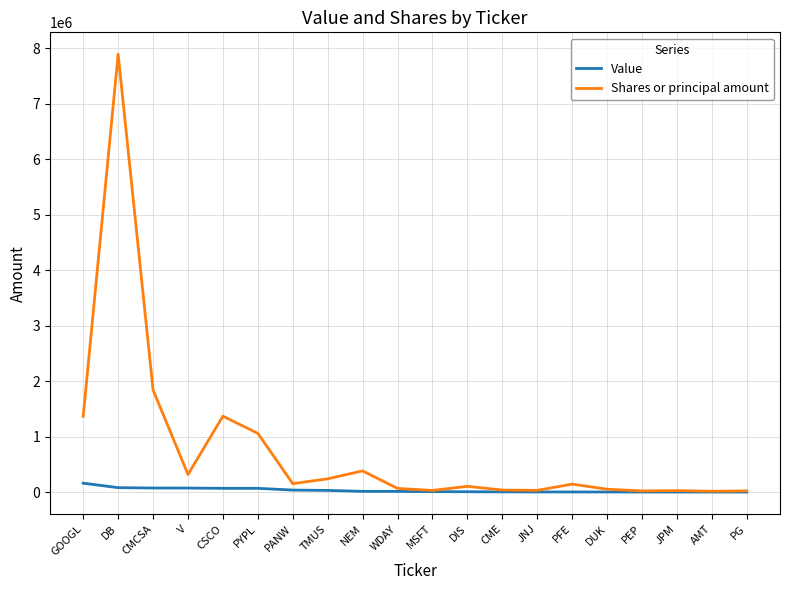

The Shares or principal amount series shows 3286506 at CMCSA. True or false?

False